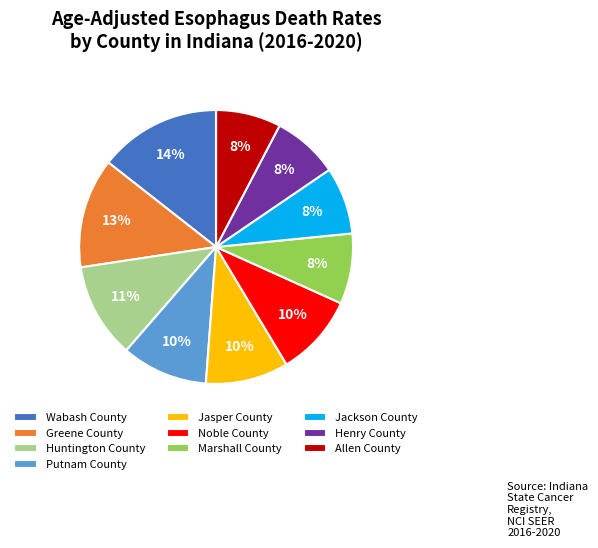

Is there a majority slice in this chart?

No